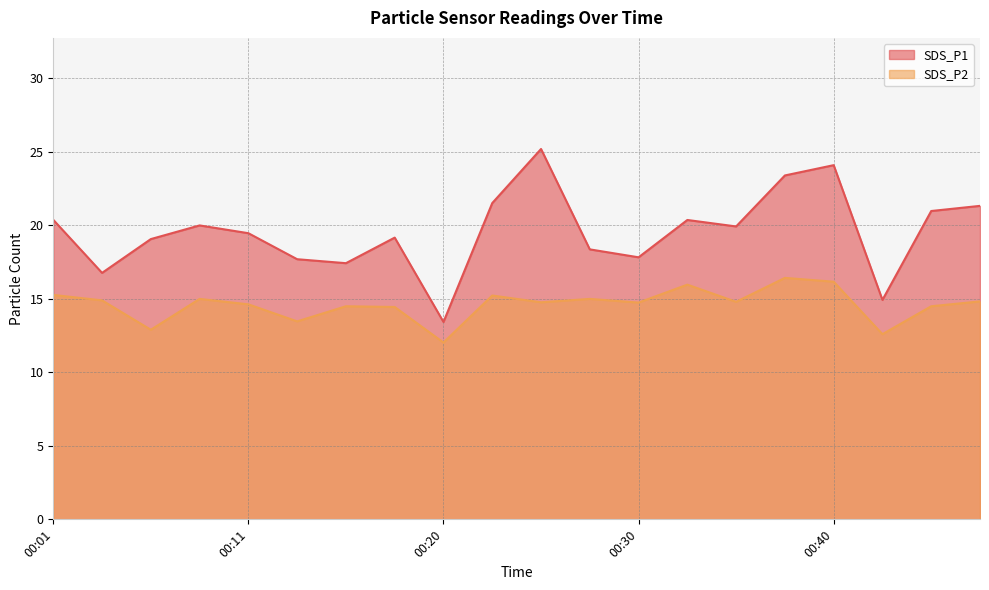

At which category does the chart reach its minimum across all series?

00:20